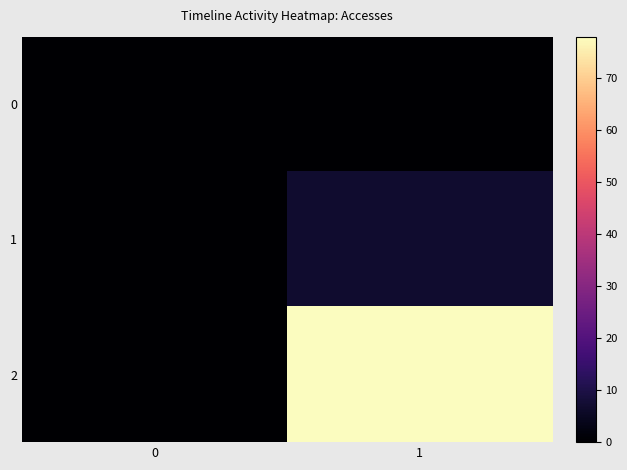

Rank the series at 0 from highest to lowest value.

0, 1, 2